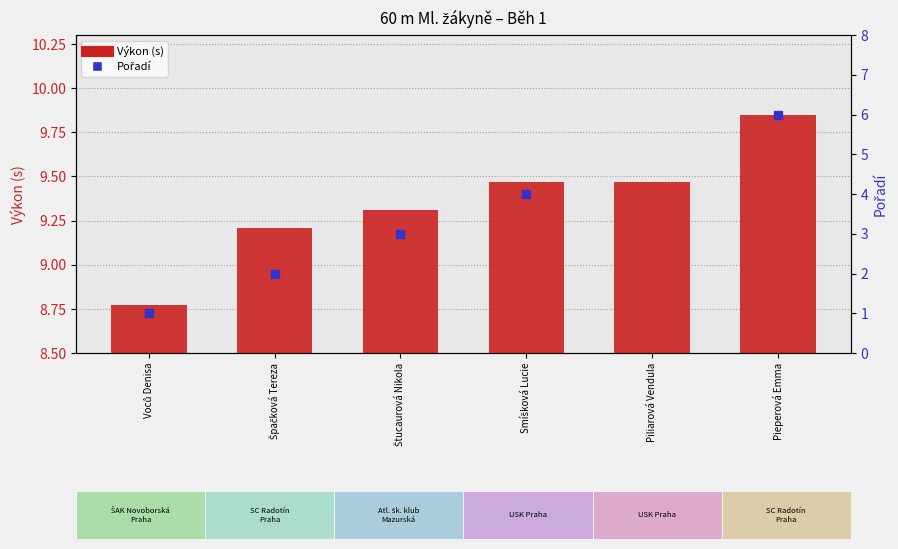

Which series contains the lowest Y value?

Pořadí